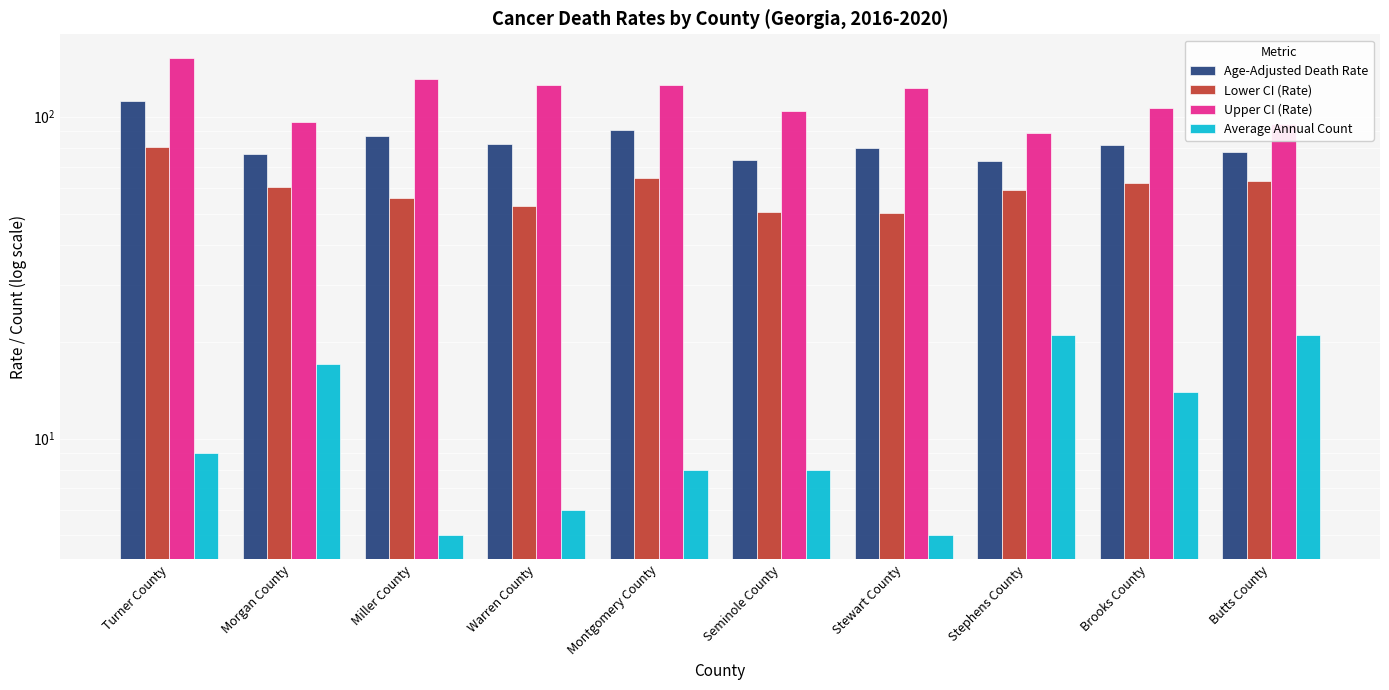

Which category has the highest value in the Average Annual Count series?

Stephens County